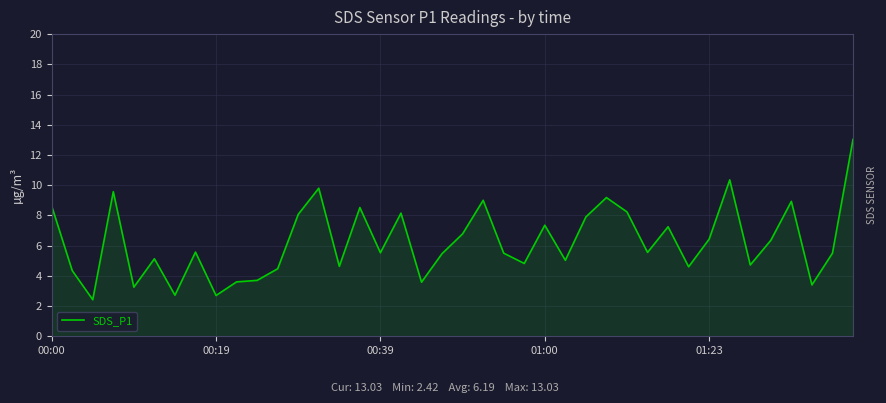

What is the smallest value displayed?

2.4